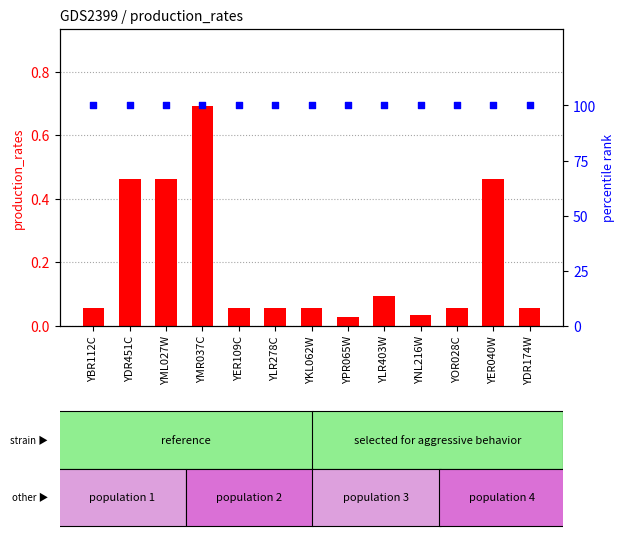

Which series reaches the minimum Y coordinate?

production_rates